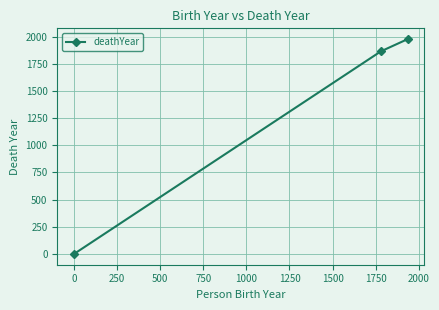

What is the difference between the maximum and minimum values?

1977